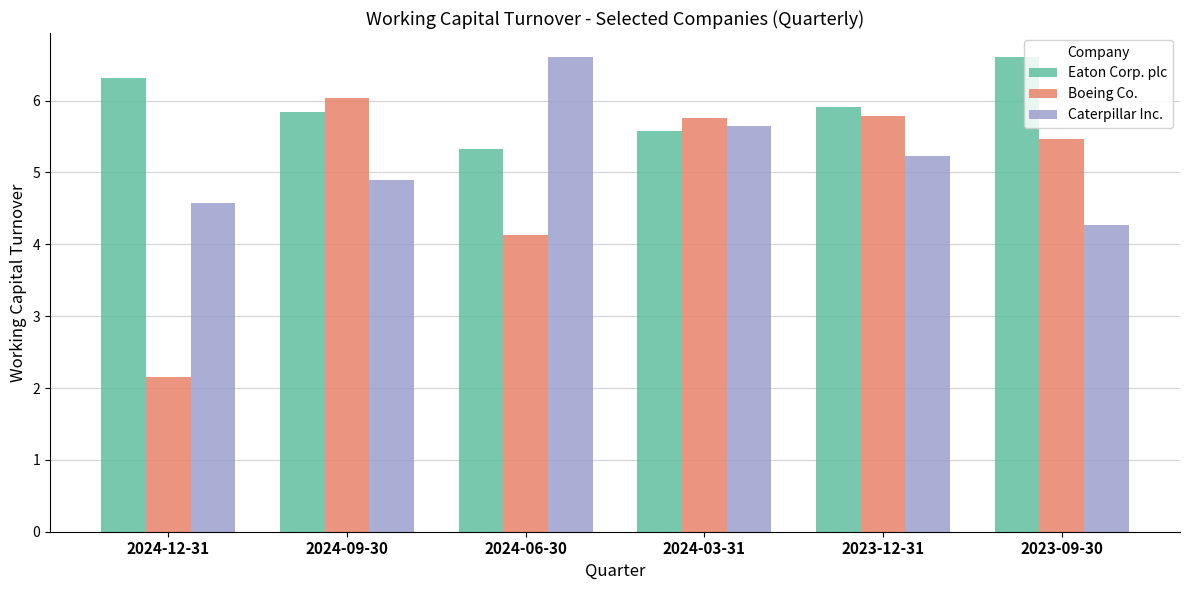

What position from the right is 2024-12-31?

6